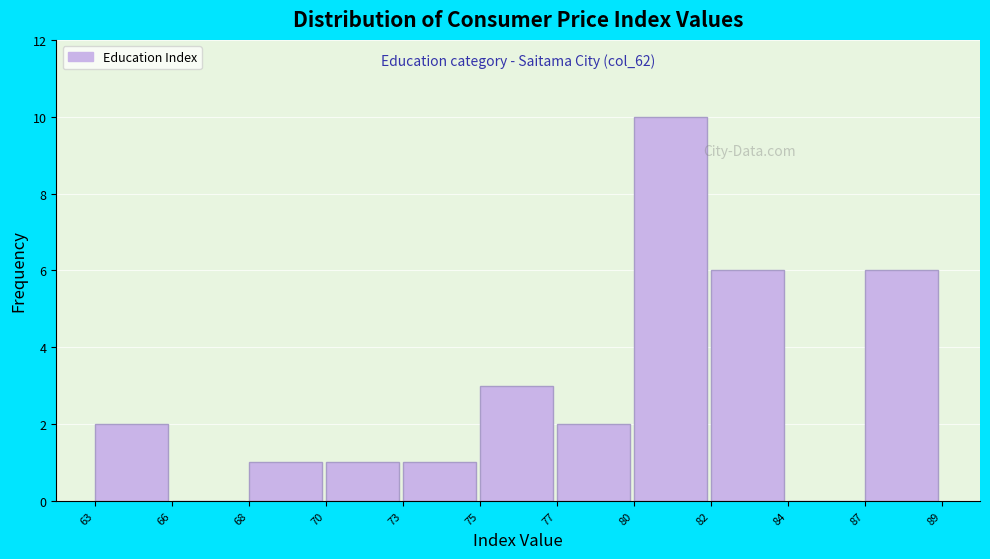

Reading left to right, transcribe all the data shown in this chart.

63=2	66=0	68=1	70=1	73=1	75=3	77=2	80=10	82=6	84=0	87=6